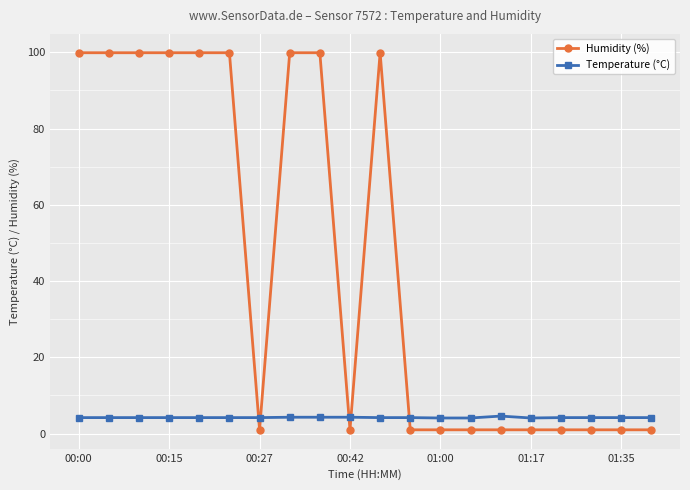

What is the sum of all Temperature (°C) values?

84.4